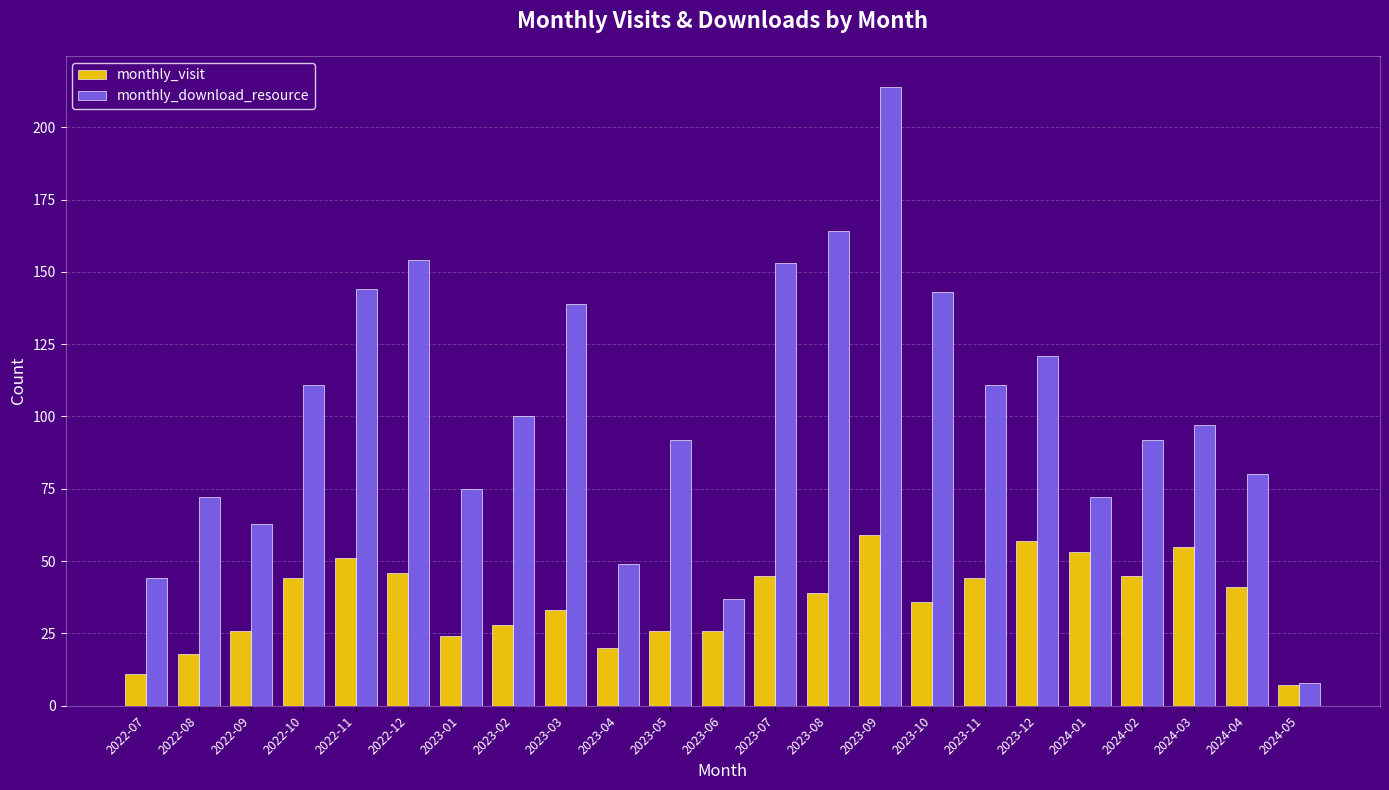

Is it true that monthly_download_resource equals 16 at 2023-01?

False